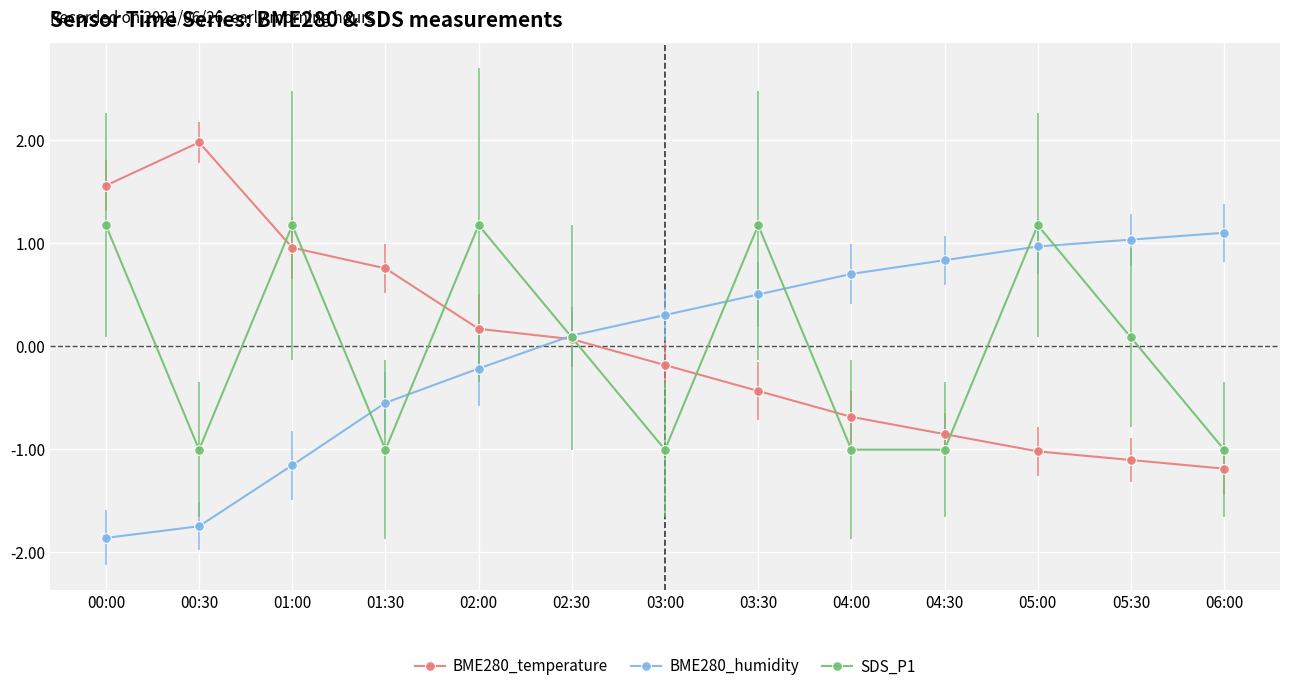

What is the approximate value of BME280_temperature at 03:30?

-0.4